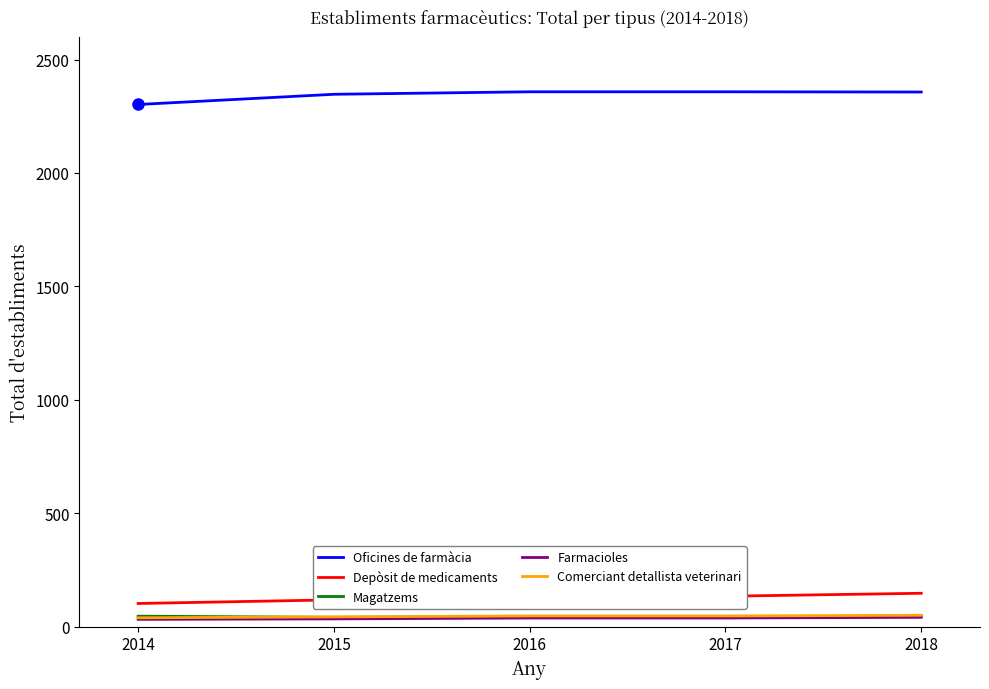

What is the maximum value for Oficines de farmàcia?

2358